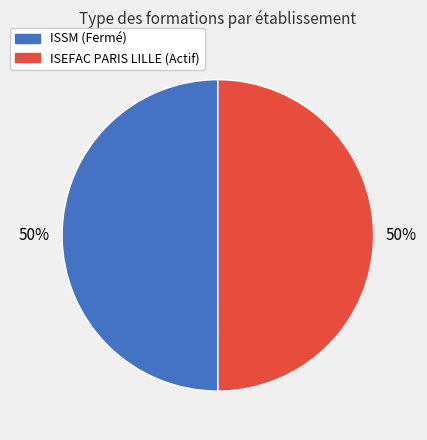

To the nearest percent, what is the average slice percentage?

50%